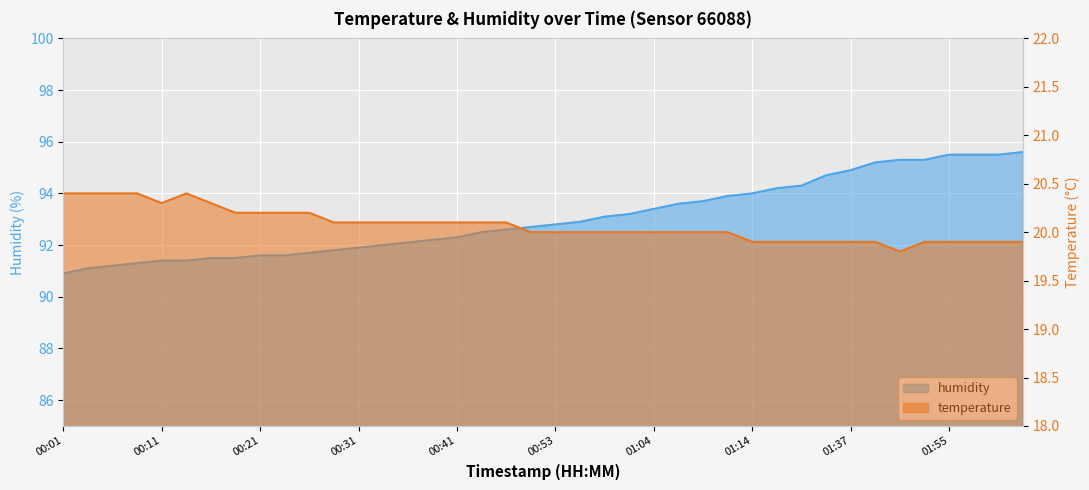

What is the maximum value for humidity?

95.6